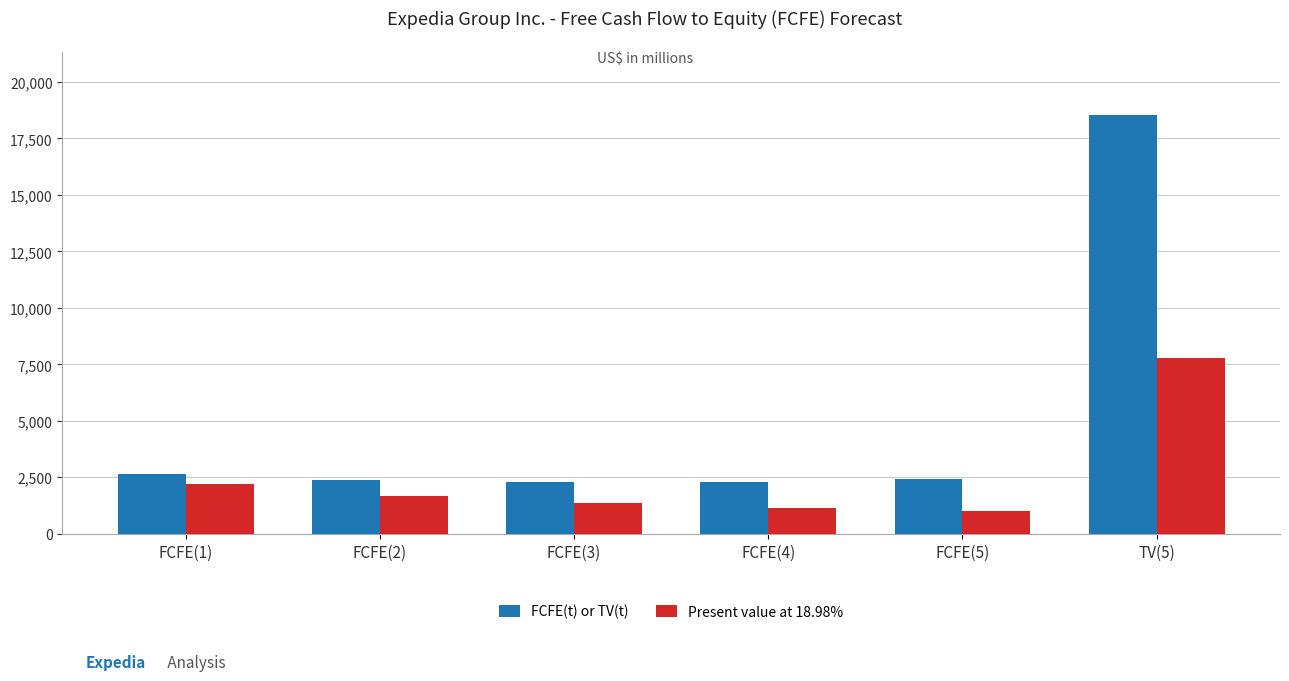

What is the difference between the maximum and minimum values in the FCFE(t) or TV(t) series?

16263